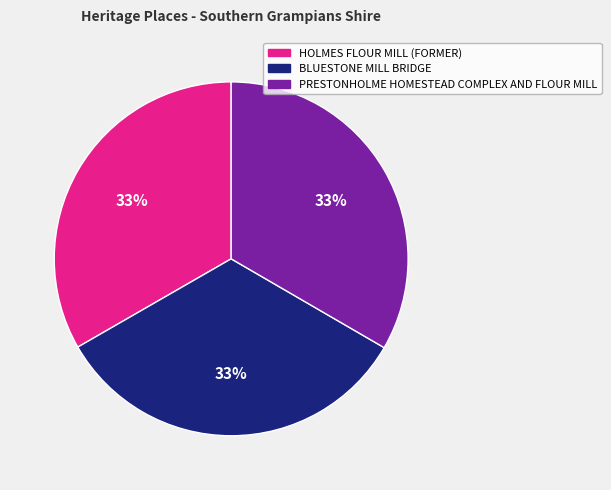

Is there a majority slice in this chart?

No